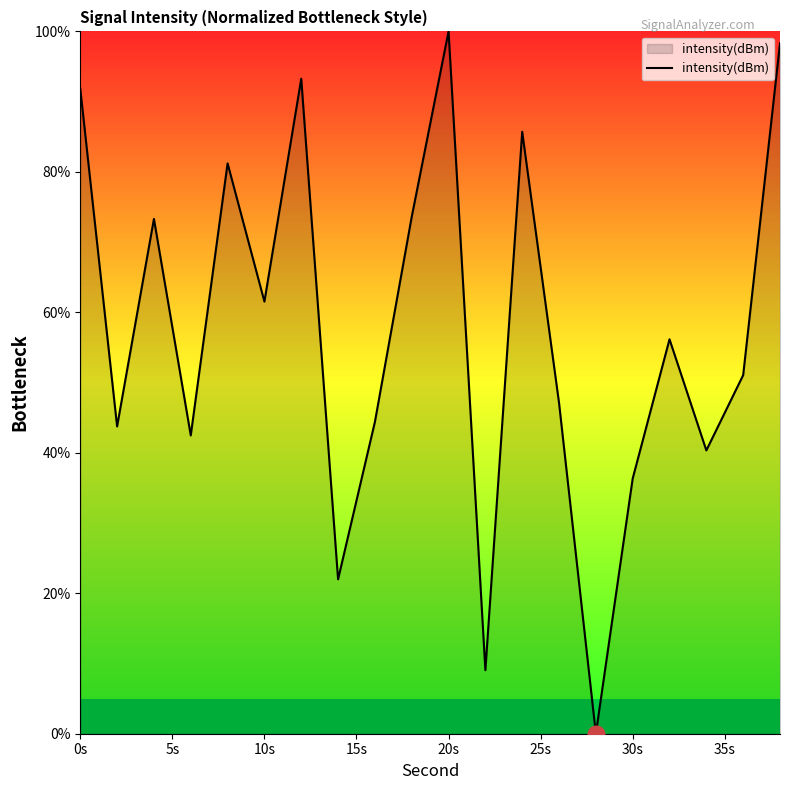

What is the greatest value displayed?

100.0